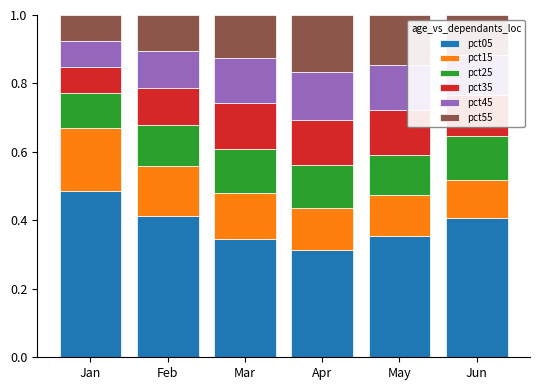

What is the total value across all series at Jun?

1.0